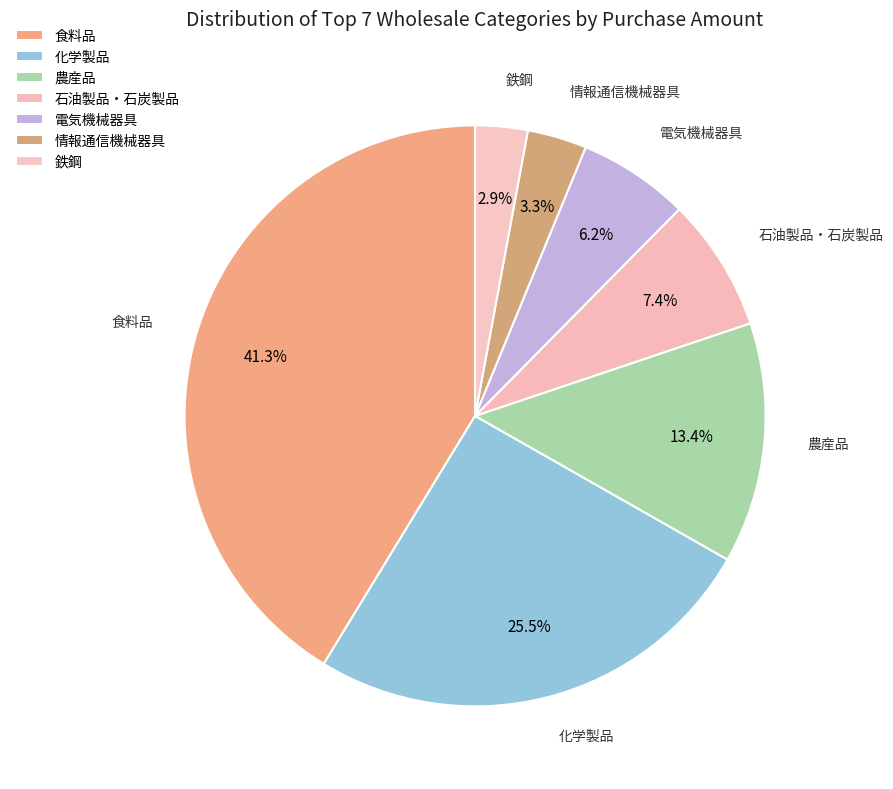

How much of the chart is everything except 鉄鋼?

97.1%